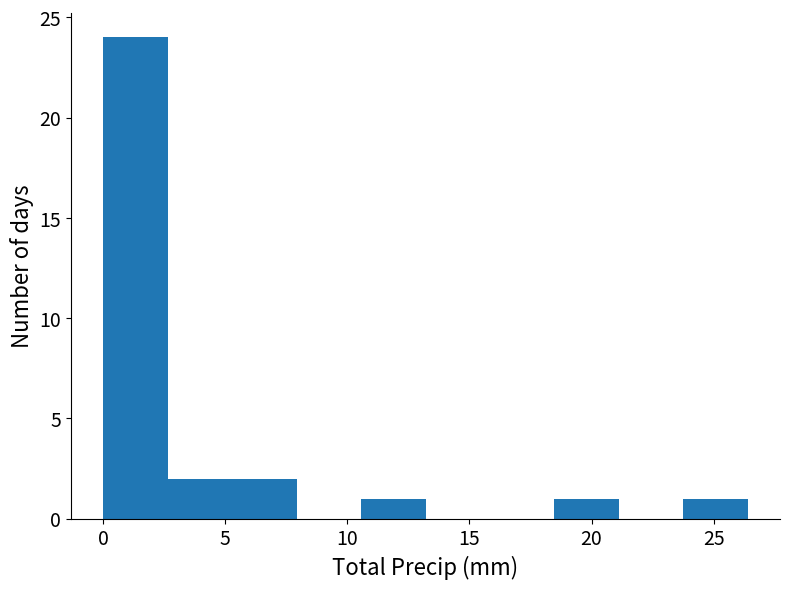

Reading left to right, transcribe this chart: for each bar, give the range it covers on the x-axis and its height. Neither the bar edges nor the heights are printed on the chart, so give them approximately, as read against the axes.

0.0 to 2.5: 24
2.5 to 5.5: 2
5.5 to 8.0: 2
8.0 to 10.5: 0
10.5 to 13.0: 1
13.0 to 16.0: 0
16.0 to 18.5: 0
18.5 to 21.0: 1
21.0 to 24.0: 0
24.0 to 26.5: 1